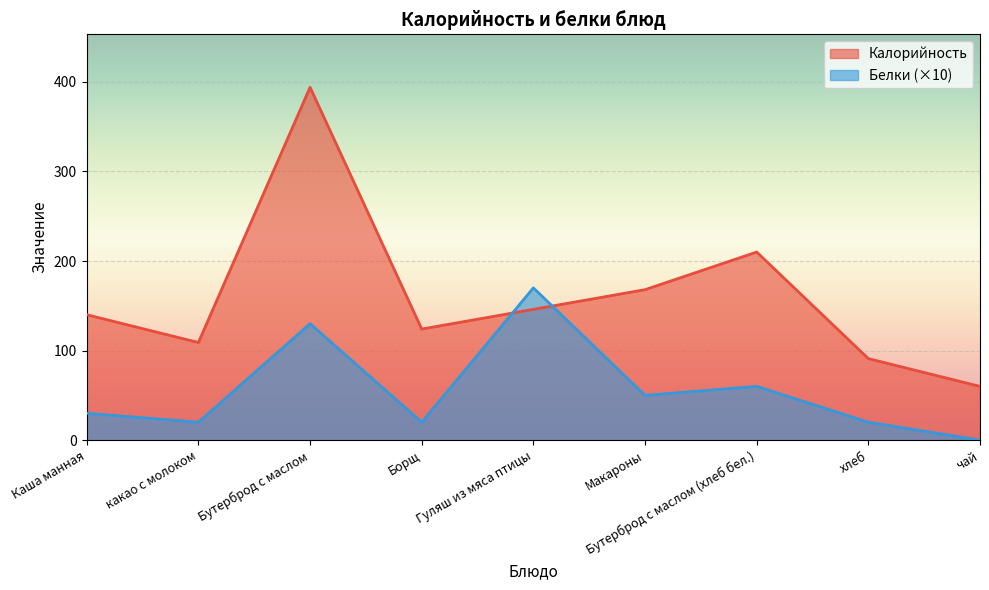

Reading left to right, extract all data points from this chart.

Калорийность: Каша манная=140	какао с молоком=109	Бутерброд с маслом=394	Борщ=124	Гуляш из мяса птицы=146	Макароны=168	Бутерброд с маслом (хлеб бел.)=210	хлеб=91	чай=60
Белки: Каша манная=30	какао с молоком=20	Бутерброд с маслом=130	Борщ=20	Гуляш из мяса птицы=170	Макароны=50	Бутерброд с маслом (хлеб бел.)=60	хлеб=20	чай=0